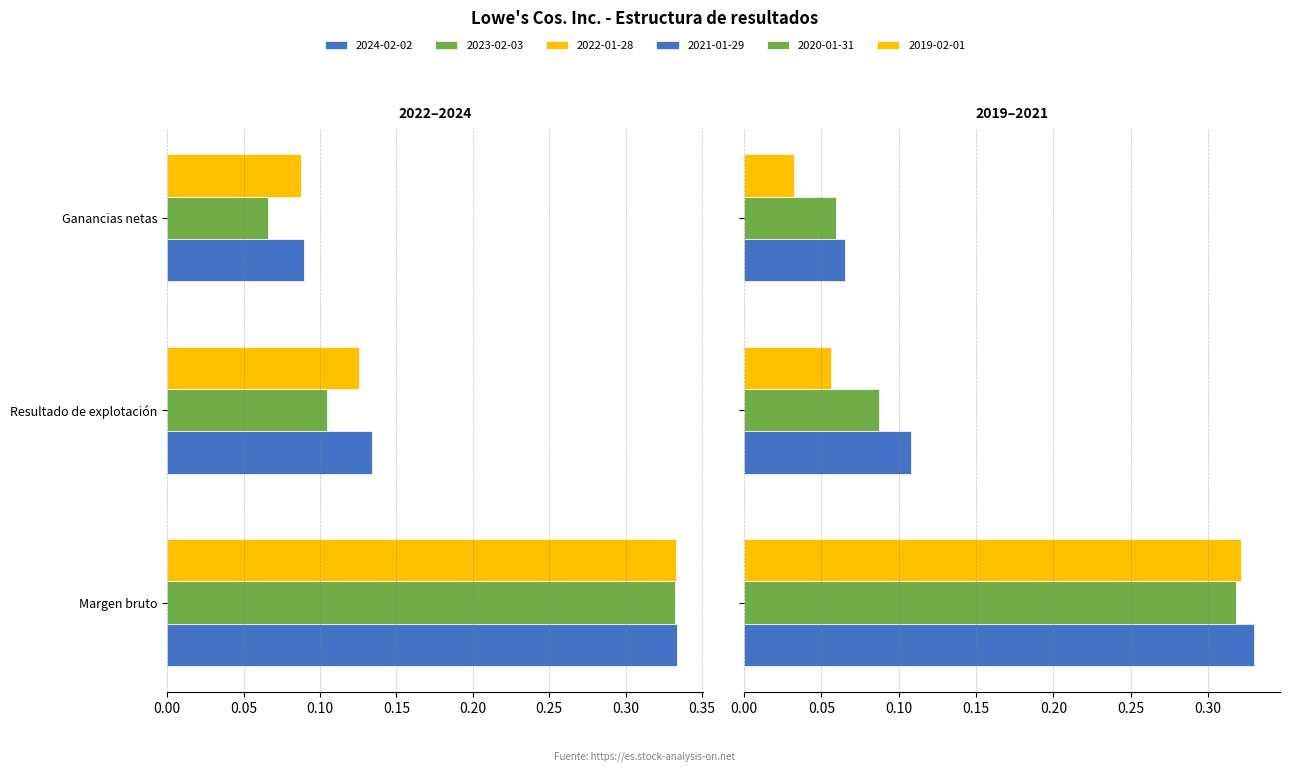

Is it true that 2022-01-28 equals -0.1 at Ganancias netas?

False